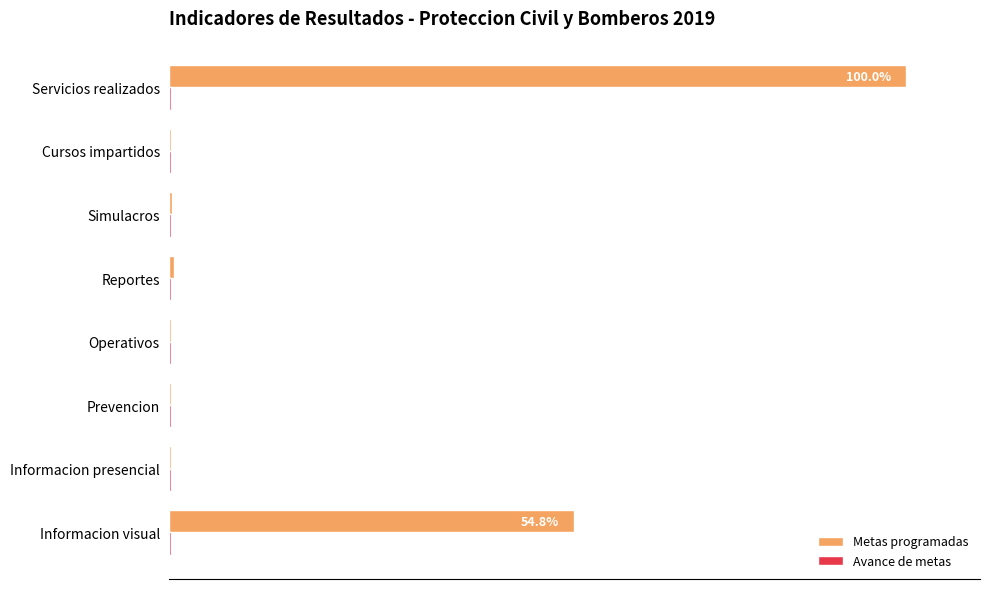

At which category is the sum across all series the highest?

Servicios realizados